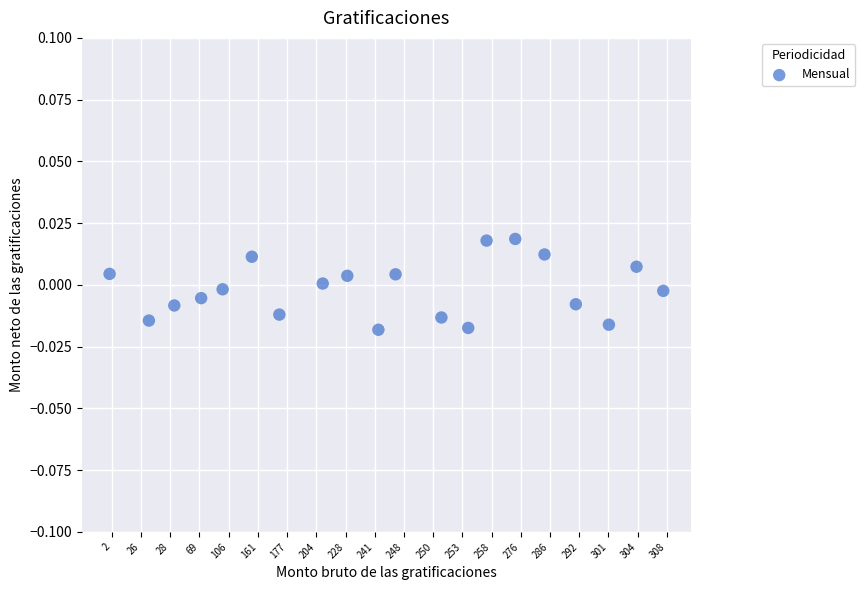

What is the range of X values (max minus min)?

19.0